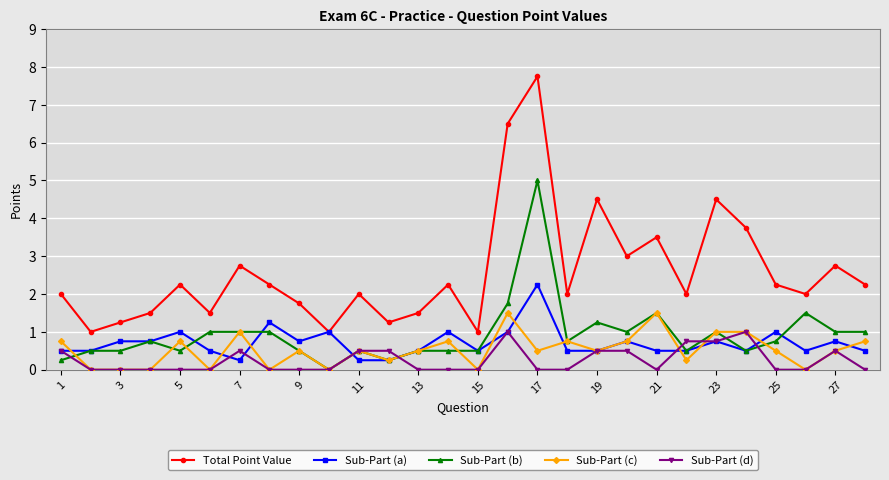

What is the difference between the second highest and minimum values in the Sub-Part (d) series?

1.0